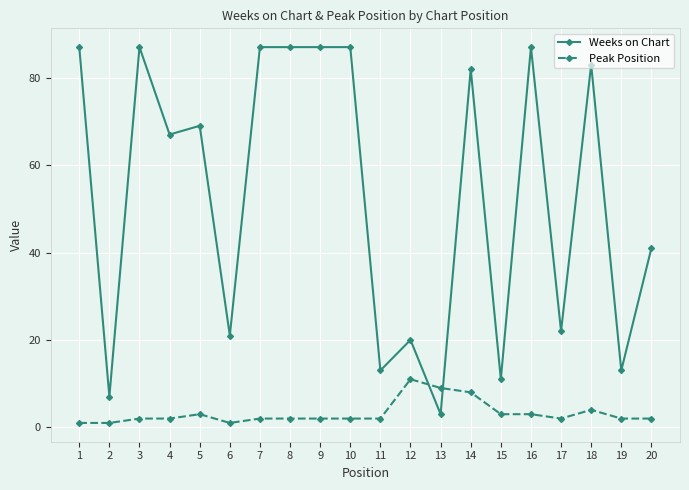

True or false: Weeks on Chart and Peak Position intersect in this chart.

True